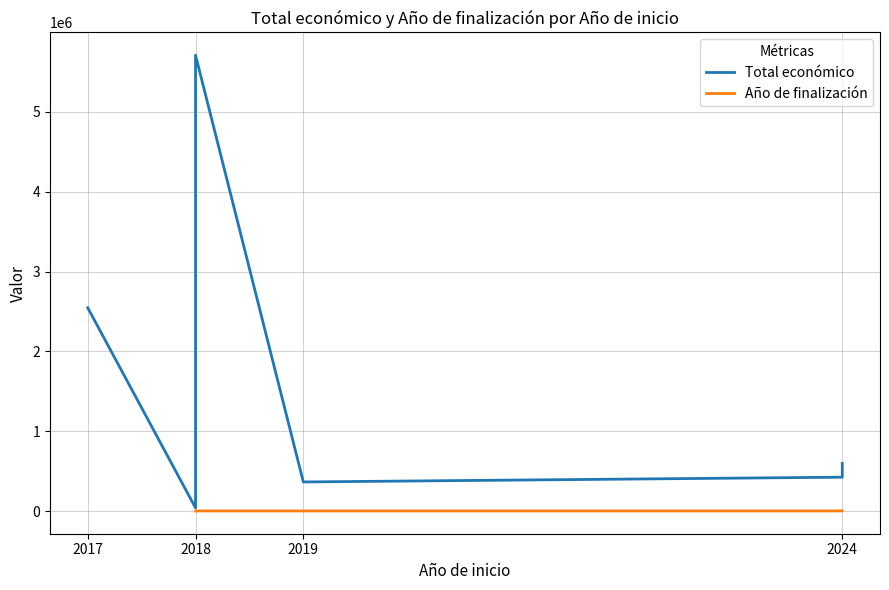

True or false: Total económico and Año de finalización intersect in this chart.

False